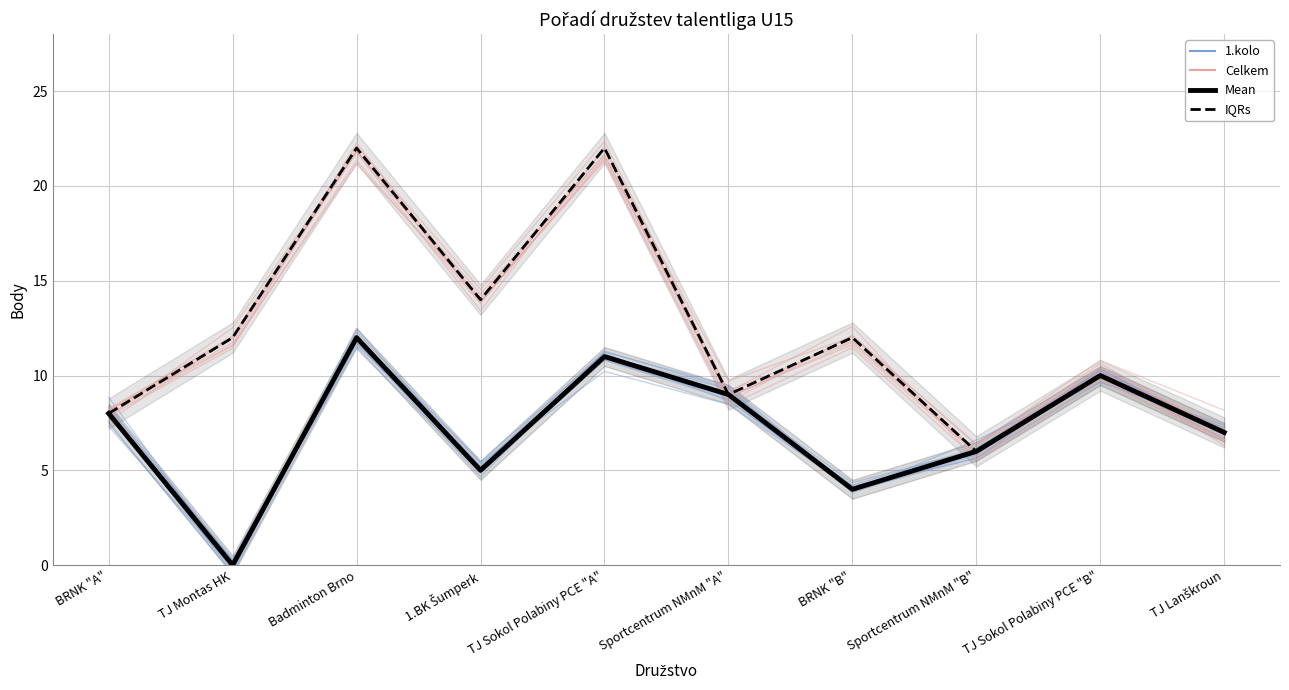

Reading left to right, transcribe all the data shown in this chart.

1.kolo: BRNK "A"=8.1	TJ Montas HK=-0.4	Badminton Brno=12.3	1.BK Šumperk=5.4	TJ Sokol Polabiny PCE "A"=10.2	Sportcentrum NMnM "A"=8.5	BRNK "B"=4.1	Sportcentrum NMnM "B"=5.9	TJ Sokol Polabiny PCE "B"=10.0	TJ Lanškroun=6.7
Celkem: BRNK "A"=8.2	TJ Montas HK=11.7	Badminton Brno=21.9	1.BK Šumperk=13.8	TJ Sokol Polabiny PCE "A"=21.5	Sportcentrum NMnM "A"=9.2	BRNK "B"=11.8	Sportcentrum NMnM "B"=6.0	TJ Sokol Polabiny PCE "B"=10.2	TJ Lanškroun=7.2
1.kolo Mean: BRNK "A"=8.0	TJ Montas HK=0.0	Badminton Brno=12.0	1.BK Šumperk=5.0	TJ Sokol Polabiny PCE "A"=11.0	Sportcentrum NMnM "A"=9.0	BRNK "B"=4.0	Sportcentrum NMnM "B"=6.0	TJ Sokol Polabiny PCE "B"=10.0	TJ Lanškroun=7.0
Celkem IQR: BRNK "A"=8.0	TJ Montas HK=12.0	Badminton Brno=22.0	1.BK Šumperk=14.0	TJ Sokol Polabiny PCE "A"=22.0	Sportcentrum NMnM "A"=9.0	BRNK "B"=12.0	Sportcentrum NMnM "B"=6.0	TJ Sokol Polabiny PCE "B"=10.0	TJ Lanškroun=7.0